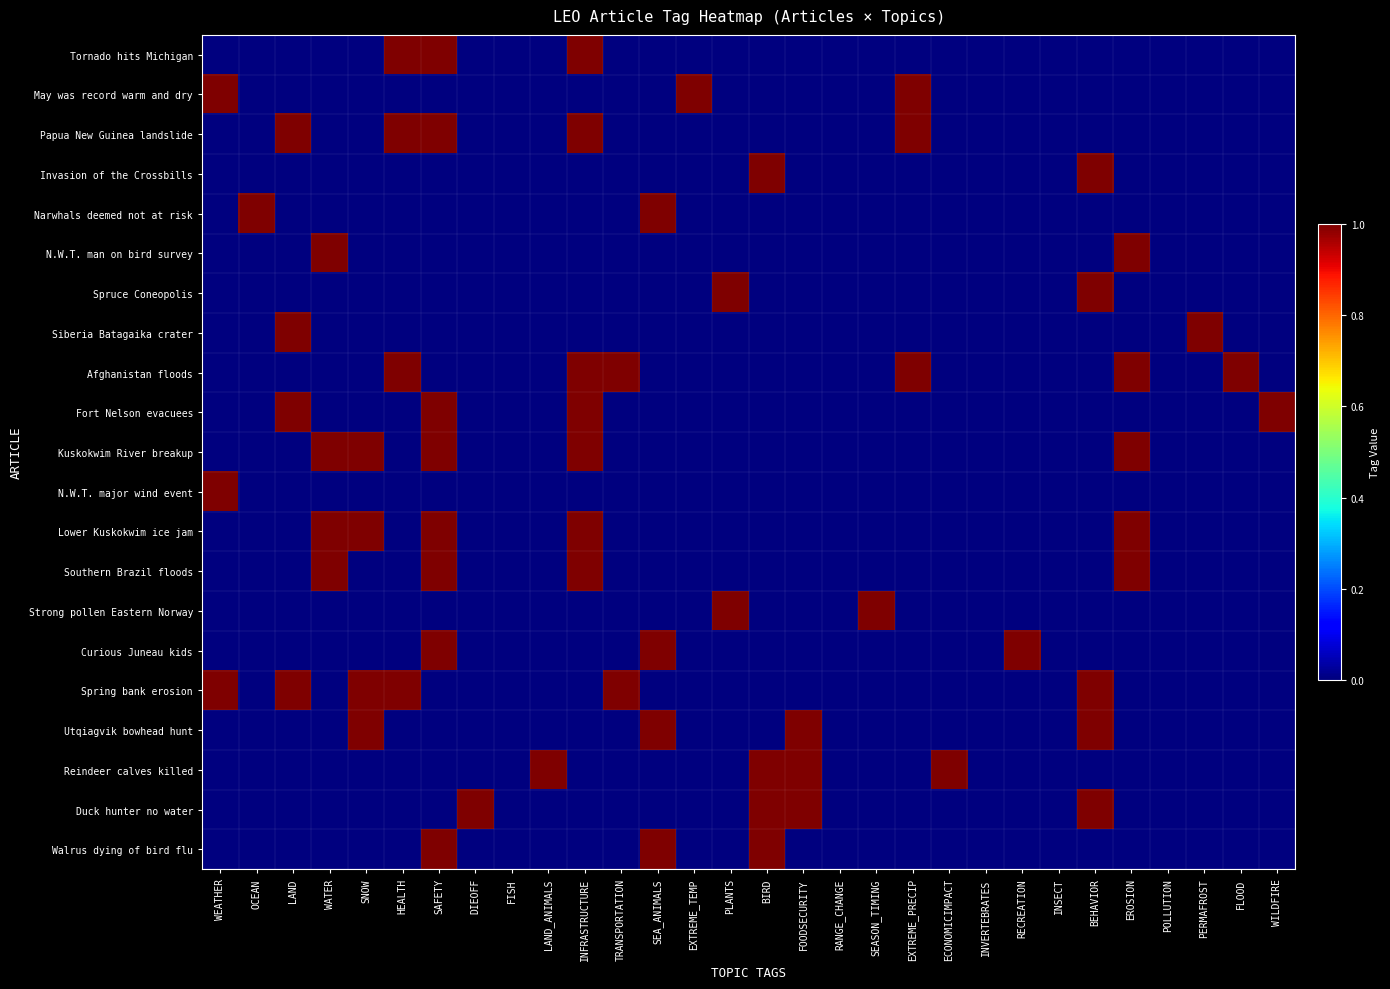

Reading left to right, transcribe all the data shown in this chart.

Tornado hits Michigan: WEATHER=0	OCEAN=0	LAND=0	WATER=0	SNOW=0	HEALTH=1	SAFETY=1	DIEOFF=0	FISH=0	LAND_ANIMALS=0	INFRASTRUCTURE=1	TRANSPORTATION=0	SEA_ANIMALS=0	EXTREME_TEMP=0	PLANTS=0	BIRD=0	FOODSECURITY=0	RANGE_CHANGE=0	SEASON_TIMING=0	EXTREME_PRECIP=0	ECONOMICIMPACT=0	INVERTEBRATES=0	RECREATION=0	INSECT=0	BEHAVIOR=0	EROSION=0	POLLUTION=0	PERMAFROST=0	FLOOD=0	WILDFIRE=0
May was record warm and dry: WEATHER=1	OCEAN=0	LAND=0	WATER=0	SNOW=0	HEALTH=0	SAFETY=0	DIEOFF=0	FISH=0	LAND_ANIMALS=0	INFRASTRUCTURE=0	TRANSPORTATION=0	SEA_ANIMALS=0	EXTREME_TEMP=1	PLANTS=0	BIRD=0	FOODSECURITY=0	RANGE_CHANGE=0	SEASON_TIMING=0	EXTREME_PRECIP=1	ECONOMICIMPACT=0	INVERTEBRATES=0	RECREATION=0	INSECT=0	BEHAVIOR=0	EROSION=0	POLLUTION=0	PERMAFROST=0	FLOOD=0	WILDFIRE=0
Papua New Guinea landslide: WEATHER=0	OCEAN=0	LAND=1	WATER=0	SNOW=0	HEALTH=1	SAFETY=1	DIEOFF=0	FISH=0	LAND_ANIMALS=0	INFRASTRUCTURE=1	TRANSPORTATION=0	SEA_ANIMALS=0	EXTREME_TEMP=0	PLANTS=0	BIRD=0	FOODSECURITY=0	RANGE_CHANGE=0	SEASON_TIMING=0	EXTREME_PRECIP=1	ECONOMICIMPACT=0	INVERTEBRATES=0	RECREATION=0	INSECT=0	BEHAVIOR=0	EROSION=0	POLLUTION=0	PERMAFROST=0	FLOOD=0	WILDFIRE=0
Invasion of the Crossbills: WEATHER=0	OCEAN=0	LAND=0	WATER=0	SNOW=0	HEALTH=0	SAFETY=0	DIEOFF=0	FISH=0	LAND_ANIMALS=0	INFRASTRUCTURE=0	TRANSPORTATION=0	SEA_ANIMALS=0	EXTREME_TEMP=0	PLANTS=0	BIRD=1	FOODSECURITY=0	RANGE_CHANGE=0	SEASON_TIMING=0	EXTREME_PRECIP=0	ECONOMICIMPACT=0	INVERTEBRATES=0	RECREATION=0	INSECT=0	BEHAVIOR=1	EROSION=0	POLLUTION=0	PERMAFROST=0	FLOOD=0	WILDFIRE=0
Narwhals deemed not at risk: WEATHER=0	OCEAN=1	LAND=0	WATER=0	SNOW=0	HEALTH=0	SAFETY=0	DIEOFF=0	FISH=0	LAND_ANIMALS=0	INFRASTRUCTURE=0	TRANSPORTATION=0	SEA_ANIMALS=1	EXTREME_TEMP=0	PLANTS=0	BIRD=0	FOODSECURITY=0	RANGE_CHANGE=0	SEASON_TIMING=0	EXTREME_PRECIP=0	ECONOMICIMPACT=0	INVERTEBRATES=0	RECREATION=0	INSECT=0	BEHAVIOR=0	EROSION=0	POLLUTION=0	PERMAFROST=0	FLOOD=0	WILDFIRE=0
N.W.T. man on bird survey: WEATHER=0	OCEAN=0	LAND=0	WATER=1	SNOW=0	HEALTH=0	SAFETY=0	DIEOFF=0	FISH=0	LAND_ANIMALS=0	INFRASTRUCTURE=0	TRANSPORTATION=0	SEA_ANIMALS=0	EXTREME_TEMP=0	PLANTS=0	BIRD=0	FOODSECURITY=0	RANGE_CHANGE=0	SEASON_TIMING=0	EXTREME_PRECIP=0	ECONOMICIMPACT=0	INVERTEBRATES=0	RECREATION=0	INSECT=0	BEHAVIOR=0	EROSION=1	POLLUTION=0	PERMAFROST=0	FLOOD=0	WILDFIRE=0
Spruce Coneopolis: WEATHER=0	OCEAN=0	LAND=0	WATER=0	SNOW=0	HEALTH=0	SAFETY=0	DIEOFF=0	FISH=0	LAND_ANIMALS=0	INFRASTRUCTURE=0	TRANSPORTATION=0	SEA_ANIMALS=0	EXTREME_TEMP=0	PLANTS=1	BIRD=0	FOODSECURITY=0	RANGE_CHANGE=0	SEASON_TIMING=0	EXTREME_PRECIP=0	ECONOMICIMPACT=0	INVERTEBRATES=0	RECREATION=0	INSECT=0	BEHAVIOR=1	EROSION=0	POLLUTION=0	PERMAFROST=0	FLOOD=0	WILDFIRE=0
Siberia Batagaika crater: WEATHER=0	OCEAN=0	LAND=1	WATER=0	SNOW=0	HEALTH=0	SAFETY=0	DIEOFF=0	FISH=0	LAND_ANIMALS=0	INFRASTRUCTURE=0	TRANSPORTATION=0	SEA_ANIMALS=0	EXTREME_TEMP=0	PLANTS=0	BIRD=0	FOODSECURITY=0	RANGE_CHANGE=0	SEASON_TIMING=0	EXTREME_PRECIP=0	ECONOMICIMPACT=0	INVERTEBRATES=0	RECREATION=0	INSECT=0	BEHAVIOR=0	EROSION=0	POLLUTION=0	PERMAFROST=1	FLOOD=0	WILDFIRE=0
Afghanistan floods: WEATHER=0	OCEAN=0	LAND=0	WATER=0	SNOW=0	HEALTH=1	SAFETY=0	DIEOFF=0	FISH=0	LAND_ANIMALS=0	INFRASTRUCTURE=1	TRANSPORTATION=1	SEA_ANIMALS=0	EXTREME_TEMP=0	PLANTS=0	BIRD=0	FOODSECURITY=0	RANGE_CHANGE=0	SEASON_TIMING=0	EXTREME_PRECIP=1	ECONOMICIMPACT=0	INVERTEBRATES=0	RECREATION=0	INSECT=0	BEHAVIOR=0	EROSION=1	POLLUTION=0	PERMAFROST=0	FLOOD=1	WILDFIRE=0
Fort Nelson evacuees: WEATHER=0	OCEAN=0	LAND=1	WATER=0	SNOW=0	HEALTH=0	SAFETY=1	DIEOFF=0	FISH=0	LAND_ANIMALS=0	INFRASTRUCTURE=1	TRANSPORTATION=0	SEA_ANIMALS=0	EXTREME_TEMP=0	PLANTS=0	BIRD=0	FOODSECURITY=0	RANGE_CHANGE=0	SEASON_TIMING=0	EXTREME_PRECIP=0	ECONOMICIMPACT=0	INVERTEBRATES=0	RECREATION=0	INSECT=0	BEHAVIOR=0	EROSION=0	POLLUTION=0	PERMAFROST=0	FLOOD=0	WILDFIRE=1
Kuskokwim River breakup: WEATHER=0	OCEAN=0	LAND=0	WATER=1	SNOW=1	HEALTH=0	SAFETY=1	DIEOFF=0	FISH=0	LAND_ANIMALS=0	INFRASTRUCTURE=1	TRANSPORTATION=0	SEA_ANIMALS=0	EXTREME_TEMP=0	PLANTS=0	BIRD=0	FOODSECURITY=0	RANGE_CHANGE=0	SEASON_TIMING=0	EXTREME_PRECIP=0	ECONOMICIMPACT=0	INVERTEBRATES=0	RECREATION=0	INSECT=0	BEHAVIOR=0	EROSION=1	POLLUTION=0	PERMAFROST=0	FLOOD=0	WILDFIRE=0
N.W.T. major wind event: WEATHER=1	OCEAN=0	LAND=0	WATER=0	SNOW=0	HEALTH=0	SAFETY=0	DIEOFF=0	FISH=0	LAND_ANIMALS=0	INFRASTRUCTURE=0	TRANSPORTATION=0	SEA_ANIMALS=0	EXTREME_TEMP=0	PLANTS=0	BIRD=0	FOODSECURITY=0	RANGE_CHANGE=0	SEASON_TIMING=0	EXTREME_PRECIP=0	ECONOMICIMPACT=0	INVERTEBRATES=0	RECREATION=0	INSECT=0	BEHAVIOR=0	EROSION=0	POLLUTION=0	PERMAFROST=0	FLOOD=0	WILDFIRE=0
Lower Kuskokwim ice jam: WEATHER=0	OCEAN=0	LAND=0	WATER=1	SNOW=1	HEALTH=0	SAFETY=1	DIEOFF=0	FISH=0	LAND_ANIMALS=0	INFRASTRUCTURE=1	TRANSPORTATION=0	SEA_ANIMALS=0	EXTREME_TEMP=0	PLANTS=0	BIRD=0	FOODSECURITY=0	RANGE_CHANGE=0	SEASON_TIMING=0	EXTREME_PRECIP=0	ECONOMICIMPACT=0	INVERTEBRATES=0	RECREATION=0	INSECT=0	BEHAVIOR=0	EROSION=1	POLLUTION=0	PERMAFROST=0	FLOOD=0	WILDFIRE=0
Southern Brazil floods: WEATHER=0	OCEAN=0	LAND=0	WATER=1	SNOW=0	HEALTH=0	SAFETY=1	DIEOFF=0	FISH=0	LAND_ANIMALS=0	INFRASTRUCTURE=1	TRANSPORTATION=0	SEA_ANIMALS=0	EXTREME_TEMP=0	PLANTS=0	BIRD=0	FOODSECURITY=0	RANGE_CHANGE=0	SEASON_TIMING=0	EXTREME_PRECIP=0	ECONOMICIMPACT=0	INVERTEBRATES=0	RECREATION=0	INSECT=0	BEHAVIOR=0	EROSION=1	POLLUTION=0	PERMAFROST=0	FLOOD=0	WILDFIRE=0
Strong pollen Eastern Norway: WEATHER=0	OCEAN=0	LAND=0	WATER=0	SNOW=0	HEALTH=0	SAFETY=0	DIEOFF=0	FISH=0	LAND_ANIMALS=0	INFRASTRUCTURE=0	TRANSPORTATION=0	SEA_ANIMALS=0	EXTREME_TEMP=0	PLANTS=1	BIRD=0	FOODSECURITY=0	RANGE_CHANGE=0	SEASON_TIMING=1	EXTREME_PRECIP=0	ECONOMICIMPACT=0	INVERTEBRATES=0	RECREATION=0	INSECT=0	BEHAVIOR=0	EROSION=0	POLLUTION=0	PERMAFROST=0	FLOOD=0	WILDFIRE=0
Curious Juneau kids: WEATHER=0	OCEAN=0	LAND=0	WATER=0	SNOW=0	HEALTH=0	SAFETY=1	DIEOFF=0	FISH=0	LAND_ANIMALS=0	INFRASTRUCTURE=0	TRANSPORTATION=0	SEA_ANIMALS=1	EXTREME_TEMP=0	PLANTS=0	BIRD=0	FOODSECURITY=0	RANGE_CHANGE=0	SEASON_TIMING=0	EXTREME_PRECIP=0	ECONOMICIMPACT=0	INVERTEBRATES=0	RECREATION=1	INSECT=0	BEHAVIOR=0	EROSION=0	POLLUTION=0	PERMAFROST=0	FLOOD=0	WILDFIRE=0
Spring bank erosion: WEATHER=1	OCEAN=0	LAND=1	WATER=0	SNOW=1	HEALTH=1	SAFETY=0	DIEOFF=0	FISH=0	LAND_ANIMALS=0	INFRASTRUCTURE=0	TRANSPORTATION=1	SEA_ANIMALS=0	EXTREME_TEMP=0	PLANTS=0	BIRD=0	FOODSECURITY=0	RANGE_CHANGE=0	SEASON_TIMING=0	EXTREME_PRECIP=0	ECONOMICIMPACT=0	INVERTEBRATES=0	RECREATION=0	INSECT=0	BEHAVIOR=1	EROSION=0	POLLUTION=0	PERMAFROST=0	FLOOD=0	WILDFIRE=0
Utqiagvik bowhead hunt: WEATHER=0	OCEAN=0	LAND=0	WATER=0	SNOW=1	HEALTH=0	SAFETY=0	DIEOFF=0	FISH=0	LAND_ANIMALS=0	INFRASTRUCTURE=0	TRANSPORTATION=0	SEA_ANIMALS=1	EXTREME_TEMP=0	PLANTS=0	BIRD=0	FOODSECURITY=1	RANGE_CHANGE=0	SEASON_TIMING=0	EXTREME_PRECIP=0	ECONOMICIMPACT=0	INVERTEBRATES=0	RECREATION=0	INSECT=0	BEHAVIOR=1	EROSION=0	POLLUTION=0	PERMAFROST=0	FLOOD=0	WILDFIRE=0
Reindeer calves killed: WEATHER=0	OCEAN=0	LAND=0	WATER=0	SNOW=0	HEALTH=0	SAFETY=0	DIEOFF=0	FISH=0	LAND_ANIMALS=1	INFRASTRUCTURE=0	TRANSPORTATION=0	SEA_ANIMALS=0	EXTREME_TEMP=0	PLANTS=0	BIRD=1	FOODSECURITY=1	RANGE_CHANGE=0	SEASON_TIMING=0	EXTREME_PRECIP=0	ECONOMICIMPACT=1	INVERTEBRATES=0	RECREATION=0	INSECT=0	BEHAVIOR=0	EROSION=0	POLLUTION=0	PERMAFROST=0	FLOOD=0	WILDFIRE=0
Duck hunter no water: WEATHER=0	OCEAN=0	LAND=0	WATER=0	SNOW=0	HEALTH=0	SAFETY=0	DIEOFF=1	FISH=0	LAND_ANIMALS=0	INFRASTRUCTURE=0	TRANSPORTATION=0	SEA_ANIMALS=0	EXTREME_TEMP=0	PLANTS=0	BIRD=1	FOODSECURITY=1	RANGE_CHANGE=0	SEASON_TIMING=0	EXTREME_PRECIP=0	ECONOMICIMPACT=0	INVERTEBRATES=0	RECREATION=0	INSECT=0	BEHAVIOR=1	EROSION=0	POLLUTION=0	PERMAFROST=0	FLOOD=0	WILDFIRE=0
Walrus dying of bird flu: WEATHER=0	OCEAN=0	LAND=0	WATER=0	SNOW=0	HEALTH=0	SAFETY=1	DIEOFF=0	FISH=0	LAND_ANIMALS=0	INFRASTRUCTURE=0	TRANSPORTATION=0	SEA_ANIMALS=1	EXTREME_TEMP=0	PLANTS=0	BIRD=1	FOODSECURITY=0	RANGE_CHANGE=0	SEASON_TIMING=0	EXTREME_PRECIP=0	ECONOMICIMPACT=0	INVERTEBRATES=0	RECREATION=0	INSECT=0	BEHAVIOR=0	EROSION=0	POLLUTION=0	PERMAFROST=0	FLOOD=0	WILDFIRE=0